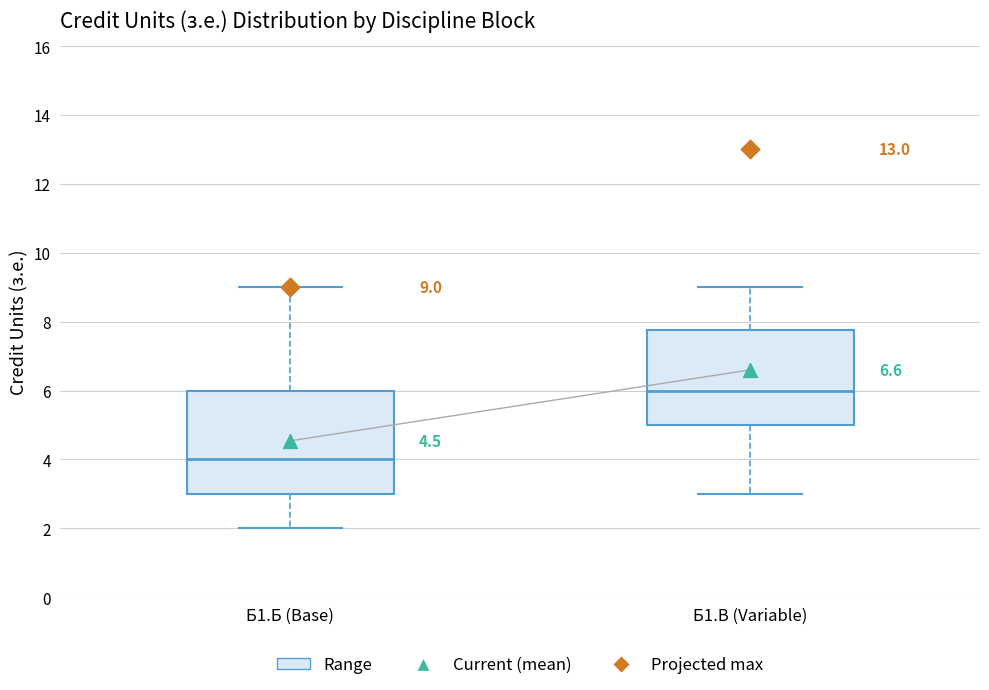

Which box has the lowest median line?

Б1.Б (Base)